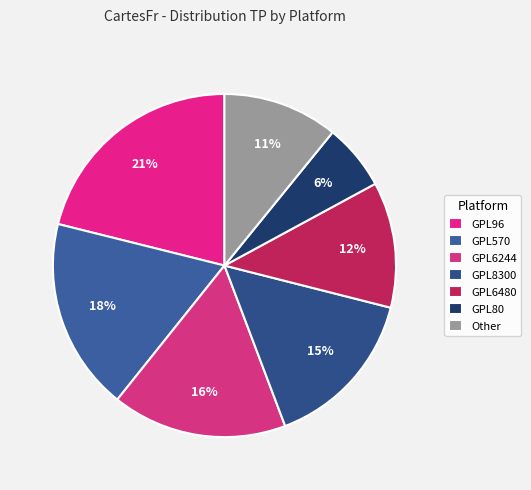

Is GPL96 the majority of the pie?

No